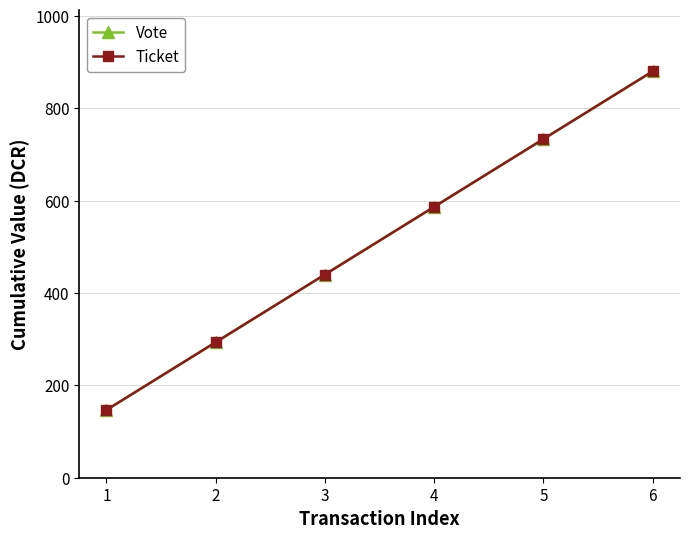

Does the chart have visible grid lines?

Yes